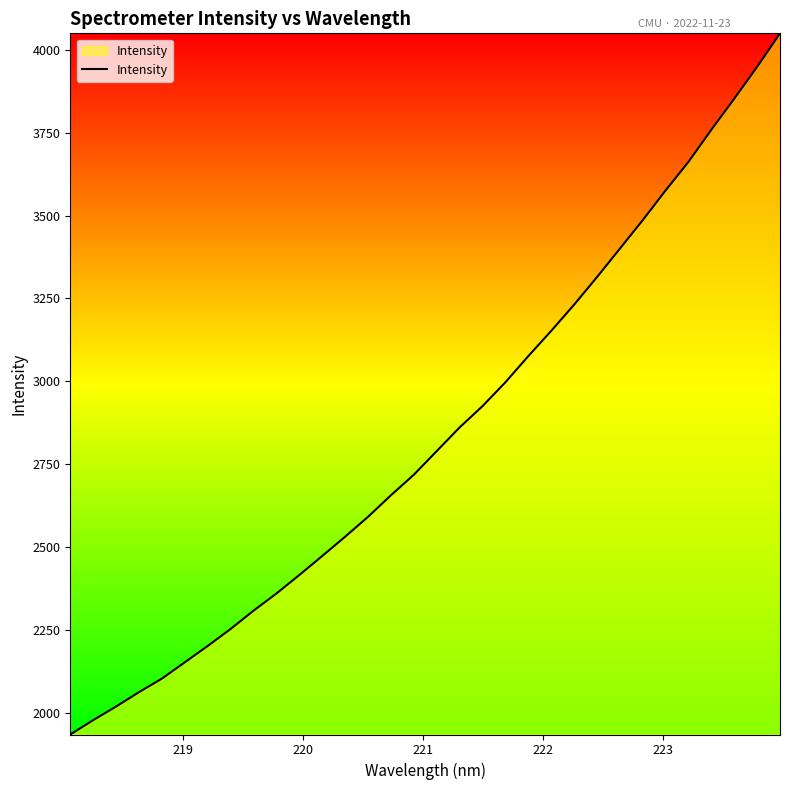

How many series are shown in this chart?

1